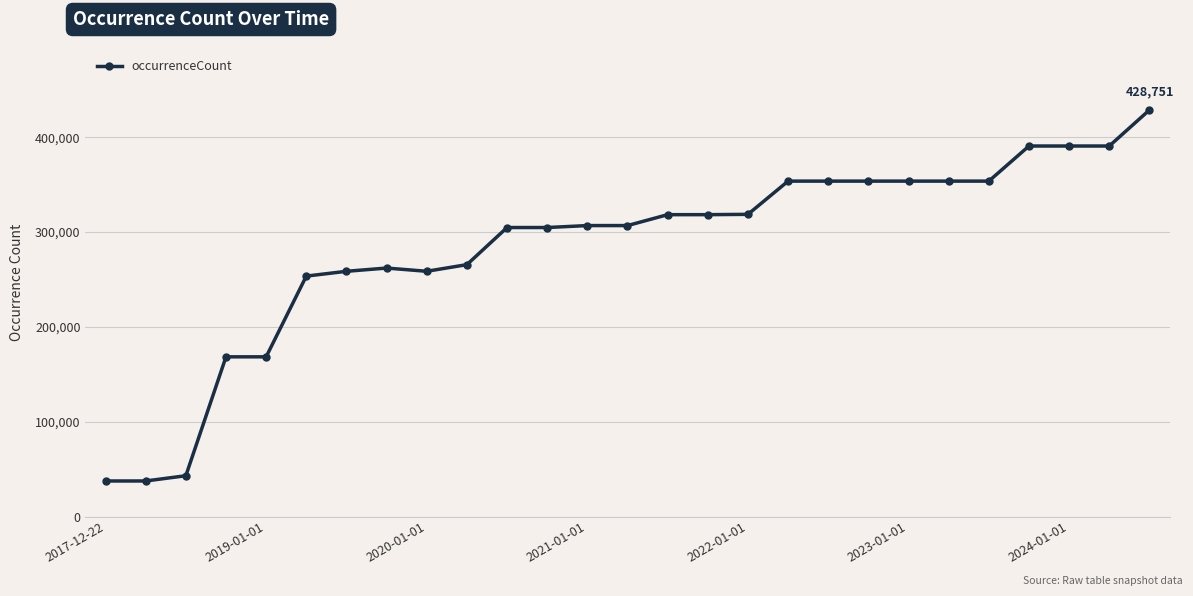

What is the average value?

283522